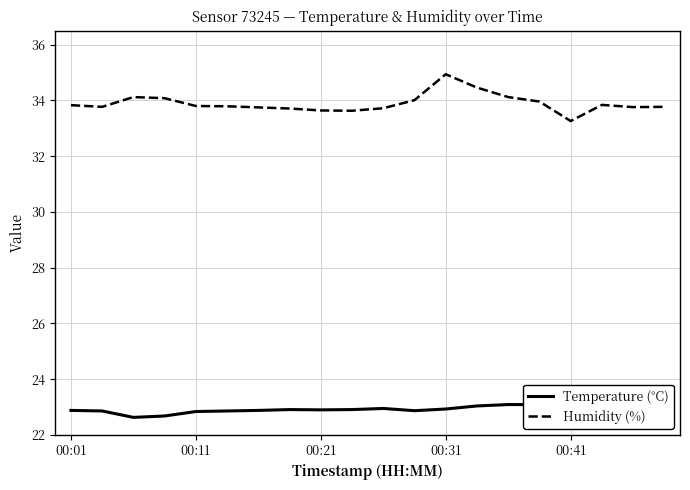

List the series in order of their overall mean, highest first.

Humidity (%), Temperature (°C)